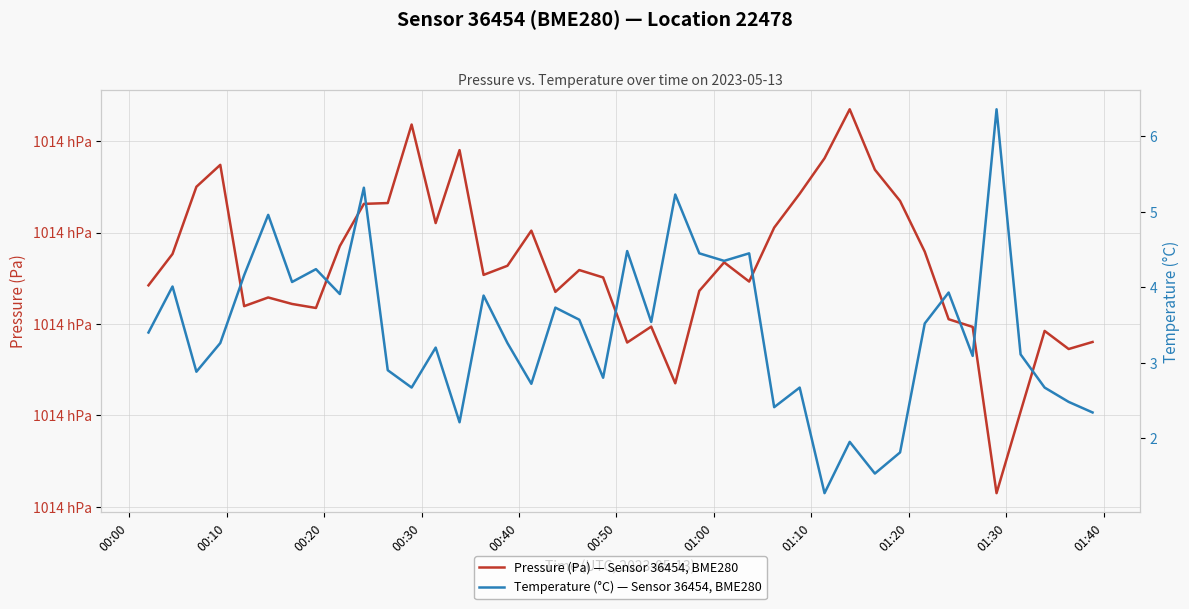

Is it true that Pressure (Pa) — Sensor 36454, BME280 equals 134344.9 at 18?

False